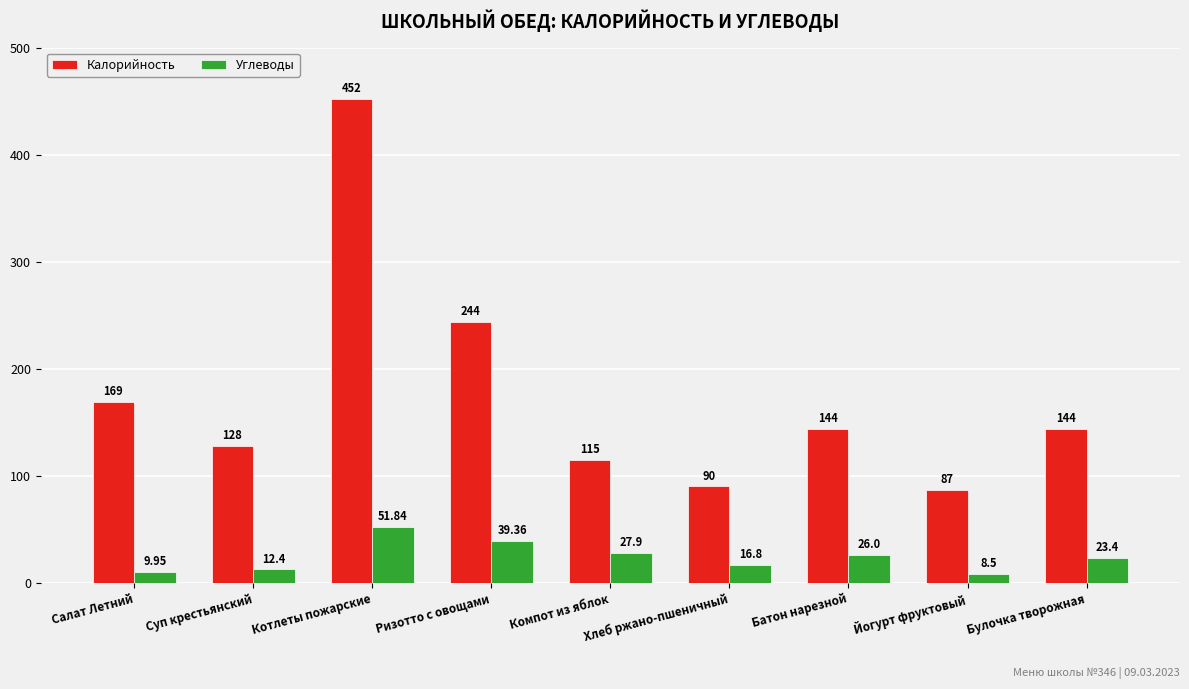

Which series has the largest total across all categories?

Калорийность